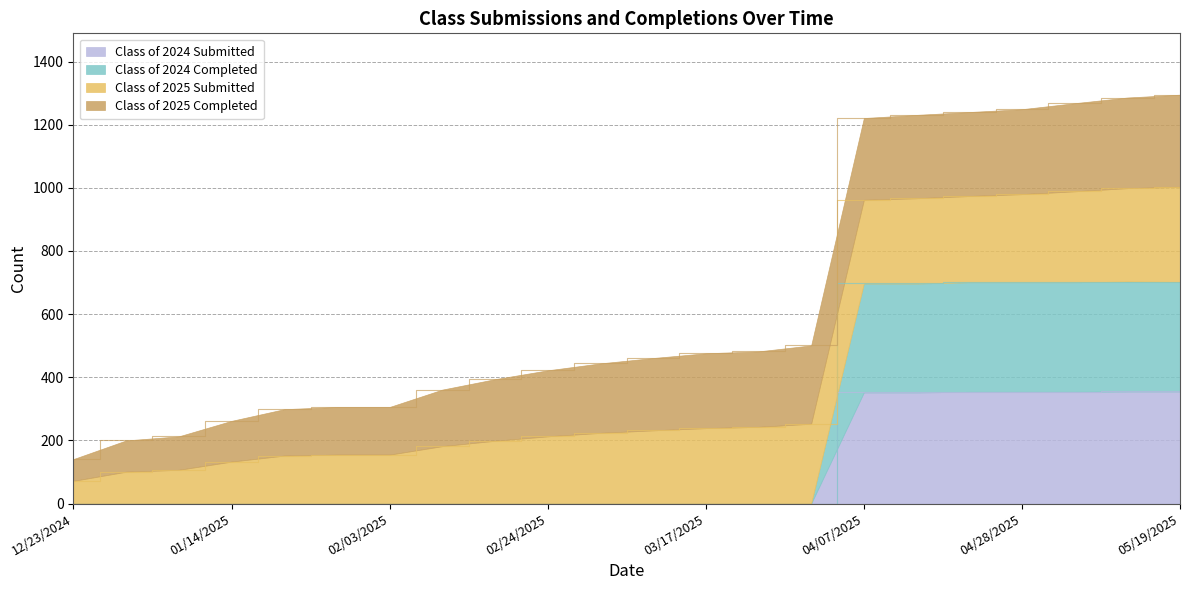

True or false: Class of 2024 Completed and Class of 2024 Submitted cross at least once.

False